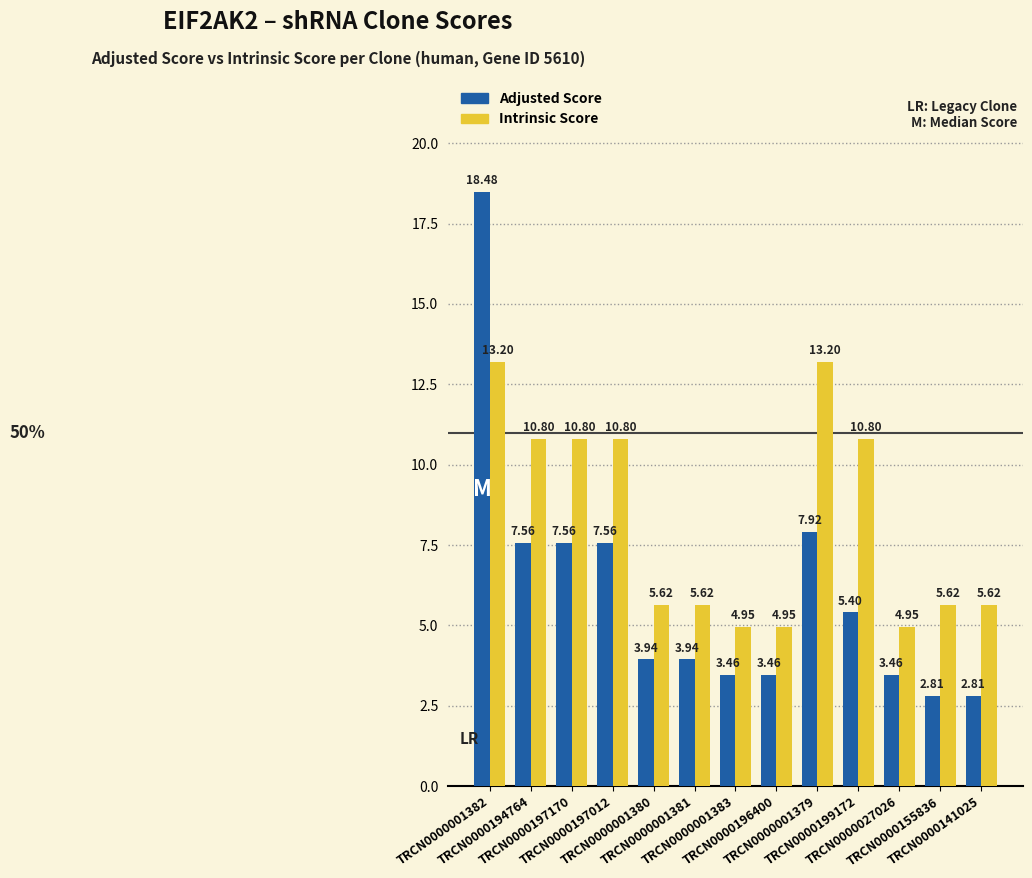

Which series has the largest total across all categories?

Intrinsic Score